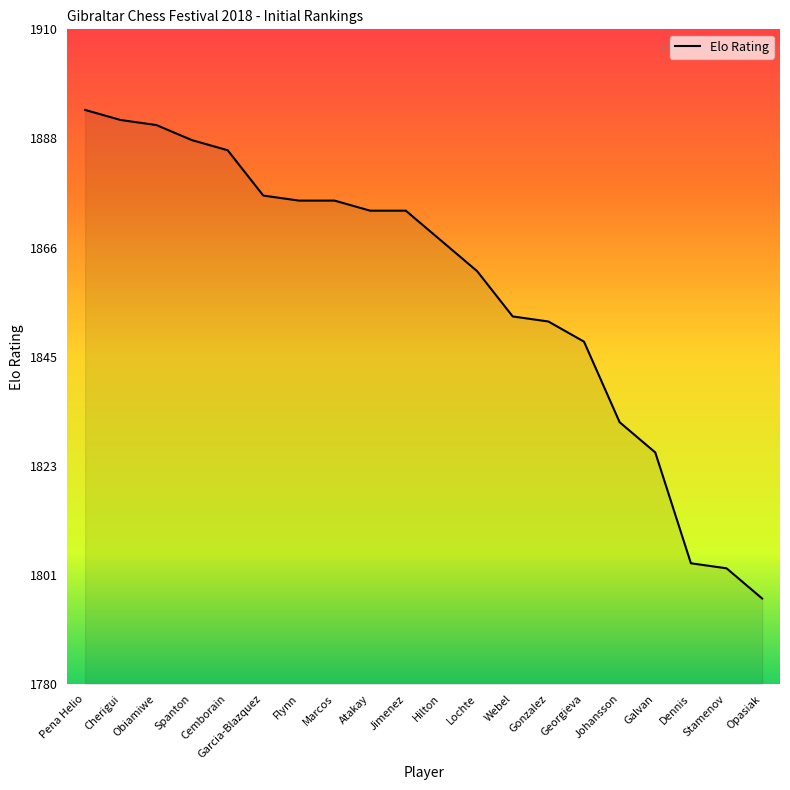

What is the difference between the values at Webel and Cemborain?

33